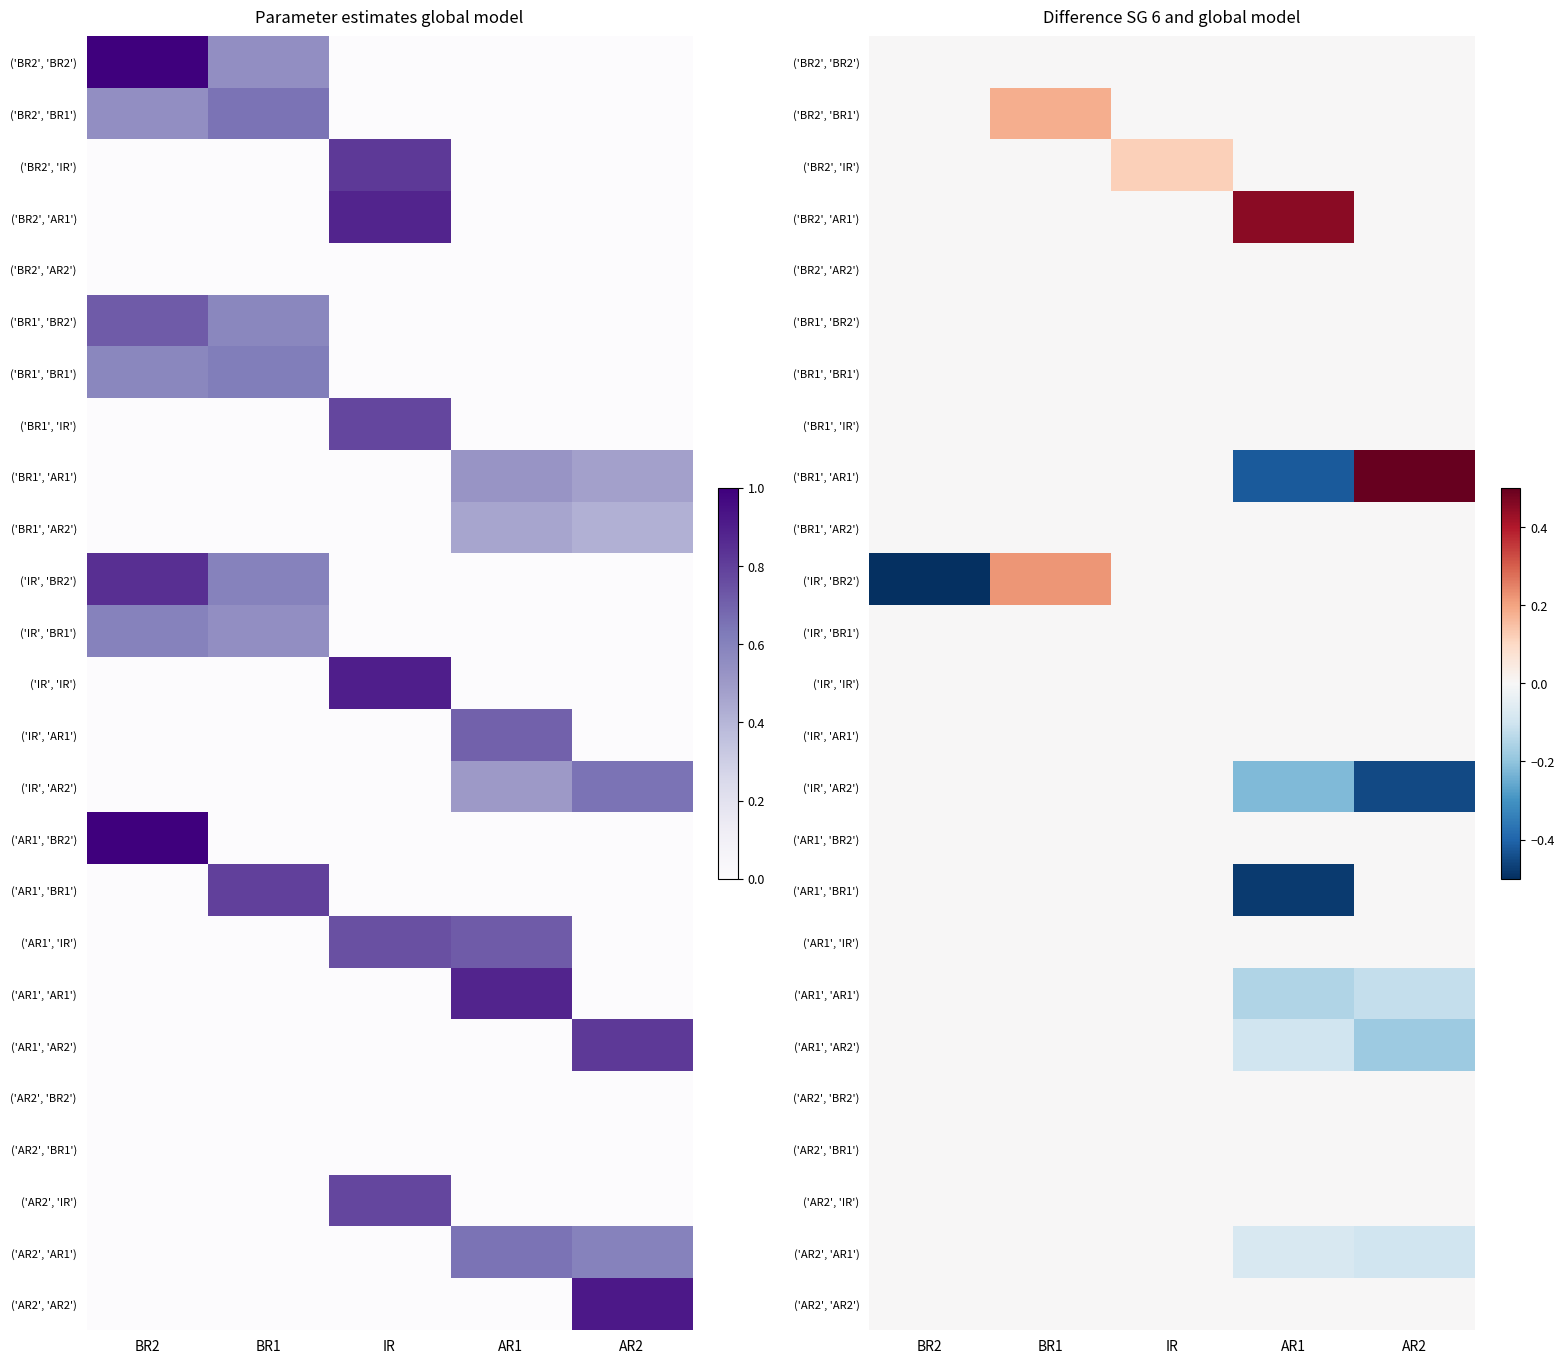

Rank the series at BR1 from lowest to highest value.

('BR2', 'BR2'), ('BR2', 'IR'), ('BR2', 'AR1'), ('BR2', 'AR2'), ('BR1', 'BR2'), ('BR1', 'BR1'), ('BR1', 'IR'), ('BR1', 'AR1'), ('BR1', 'AR2'), ('IR', 'BR1'), ('IR', 'IR'), ('IR', 'AR1'), ('IR', 'AR2'), ('AR1', 'BR2'), ('AR1', 'BR1'), ('AR1', 'IR'), ('AR1', 'AR1'), ('AR1', 'AR2'), ('AR2', 'BR2'), ('AR2', 'BR1'), ('AR2', 'IR'), ('AR2', 'AR1'), ('AR2', 'AR2'), ('BR2', 'BR1'), ('IR', 'BR2')